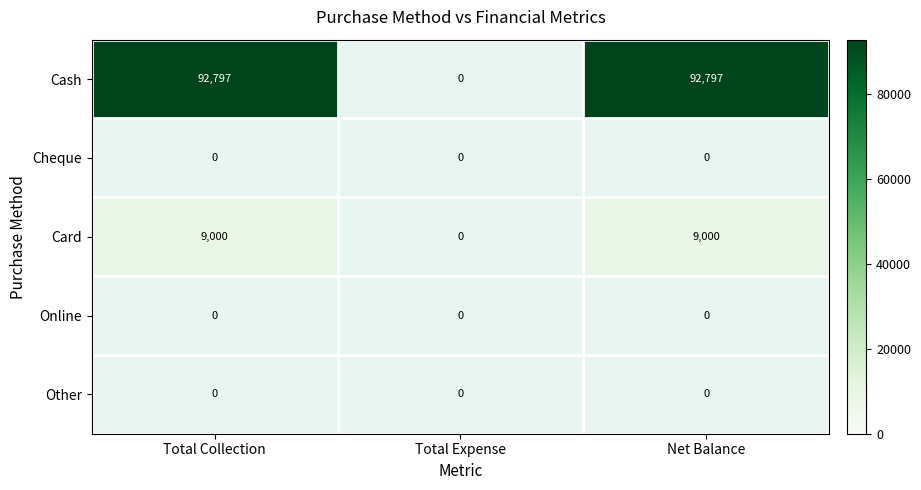

The Cash series shows 92797 at Net Balance. True or false?

True